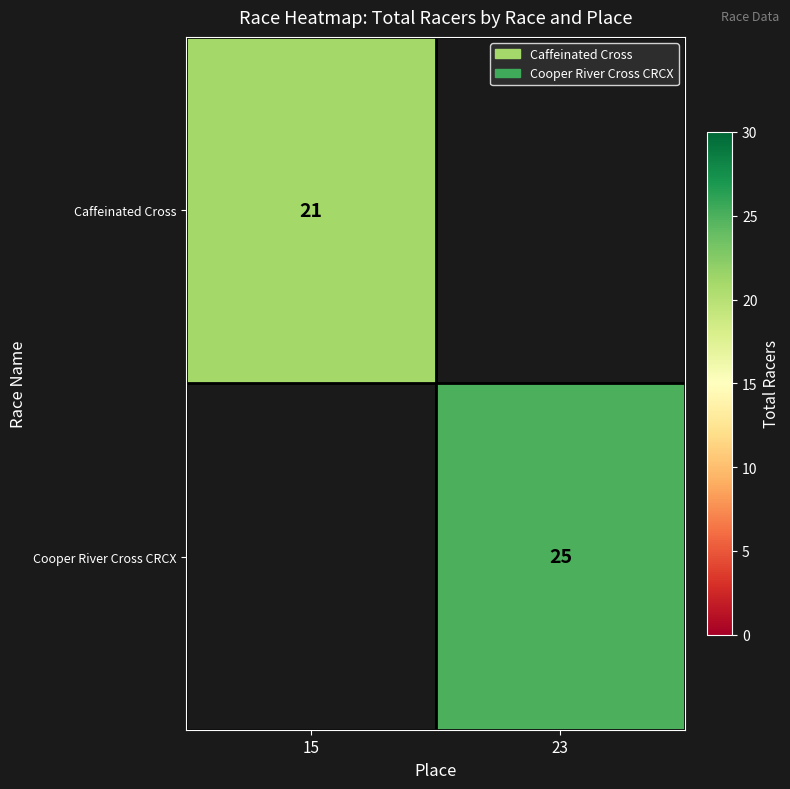

The value of Cooper River Cross CRCX at 23 is 25. True or false?

True